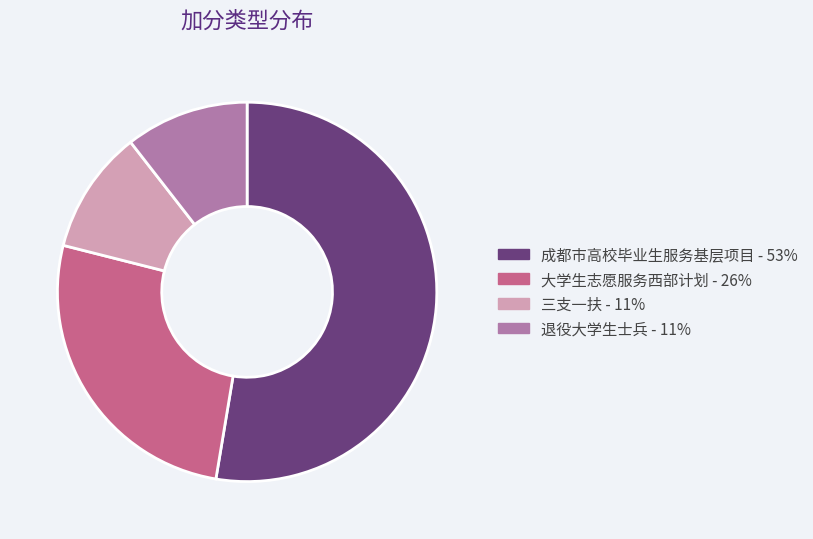

How many slices are in this pie chart?

4